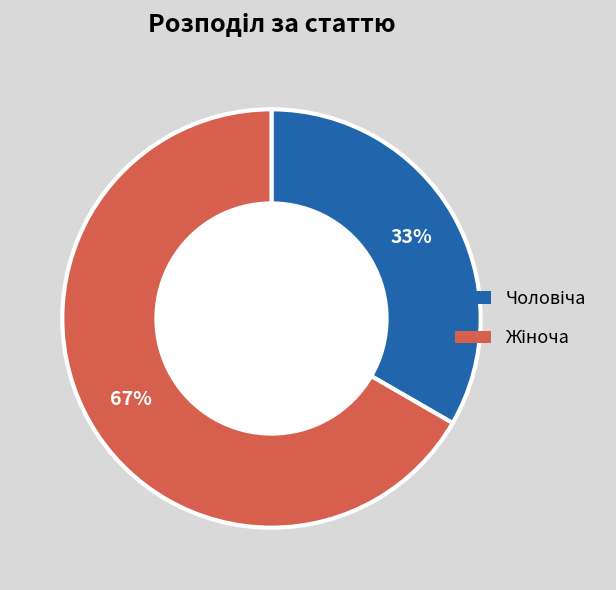

To the nearest percent, what is the average slice percentage?

50%